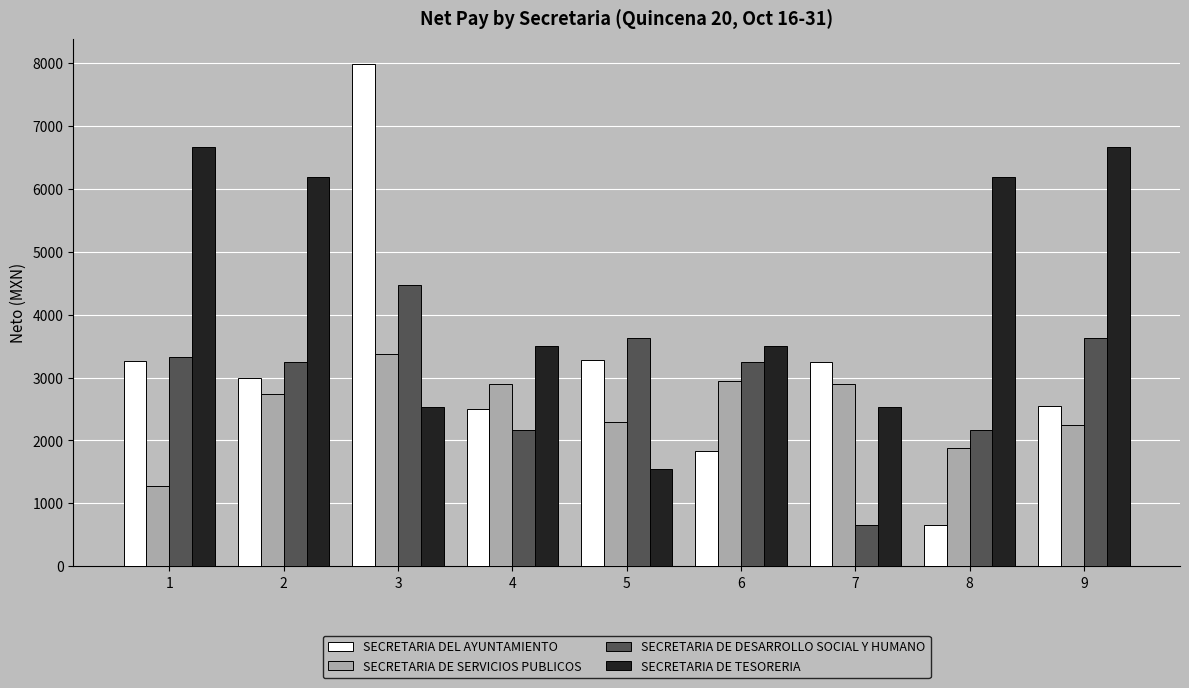

How many bars are there in total?

36